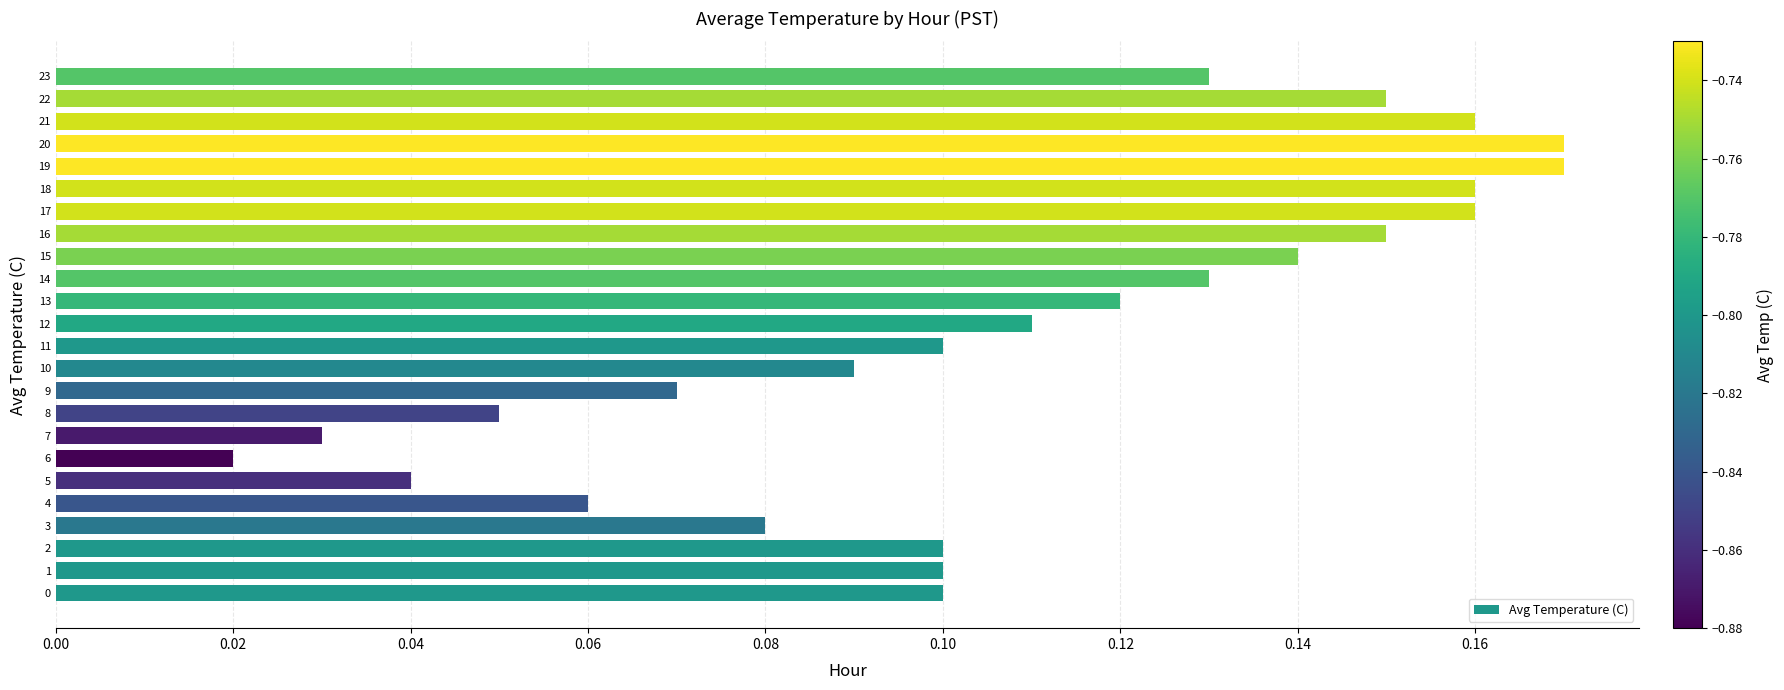

True or false: the data shows 0.2 at 14.

False